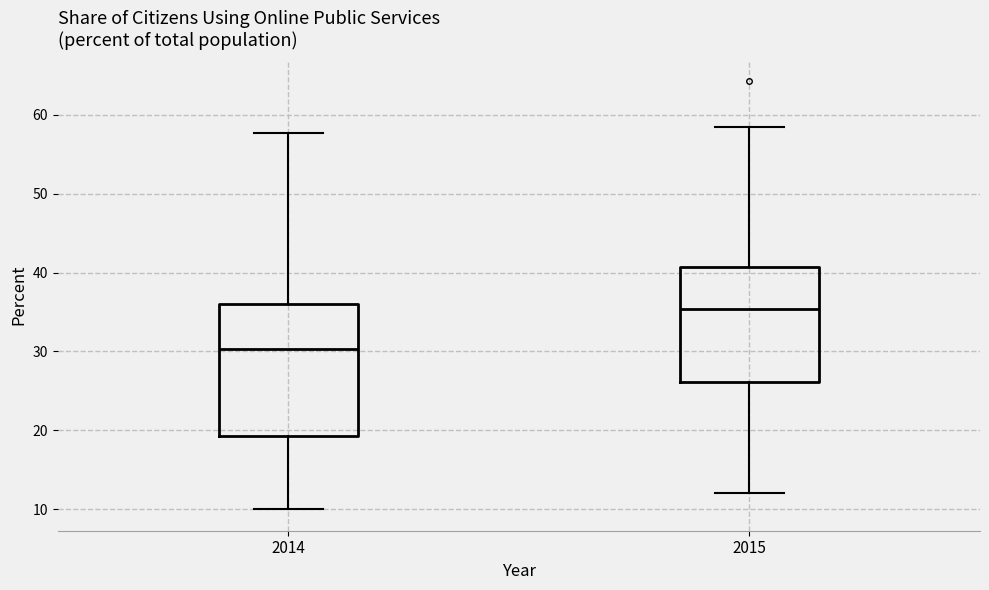

Which box is the tallest, from its lower edge to its upper edge?

2014